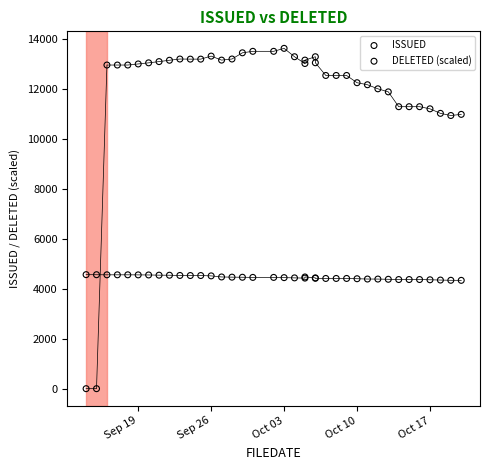

Which series contains the highest Y value?

ISSUED